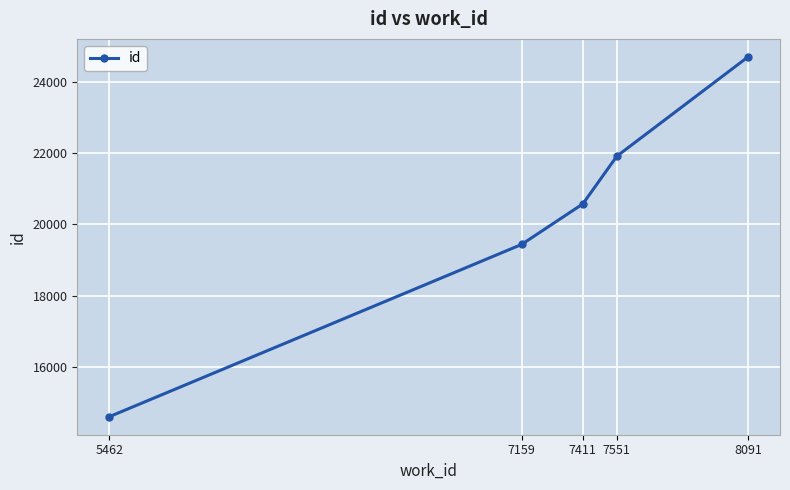

How many values are between 19435 and 21908?

3